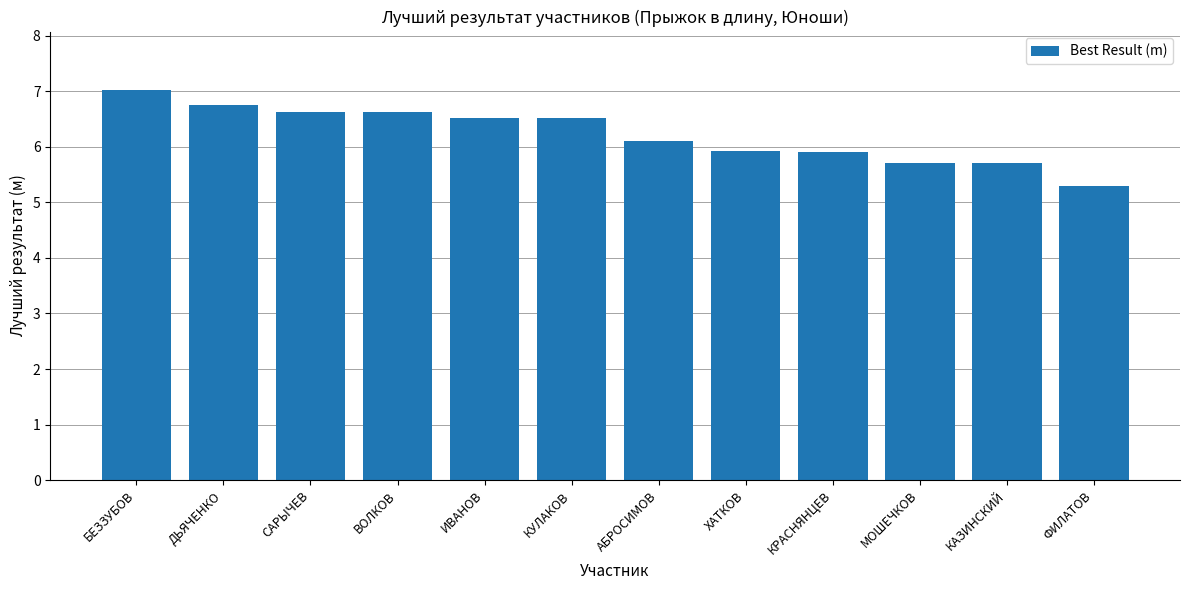

What is the ratio of the value at АБРОСИМОВ to the value at КУЛАКОВ?

0.9